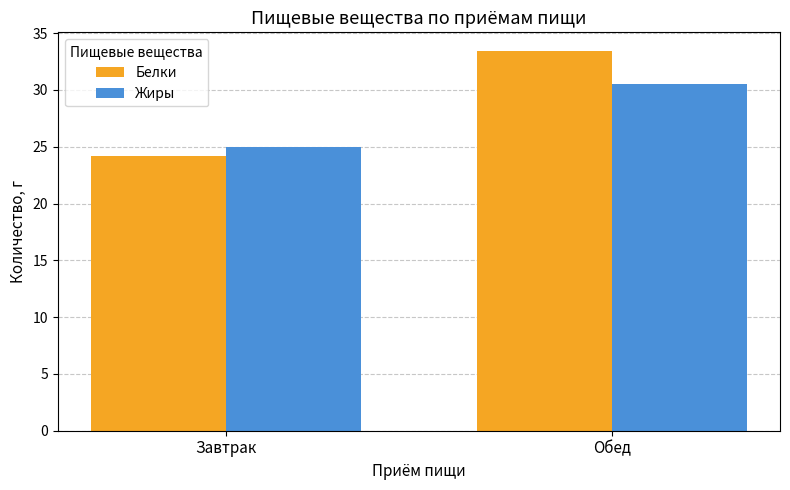

Does the chart contain stacked bars?

No